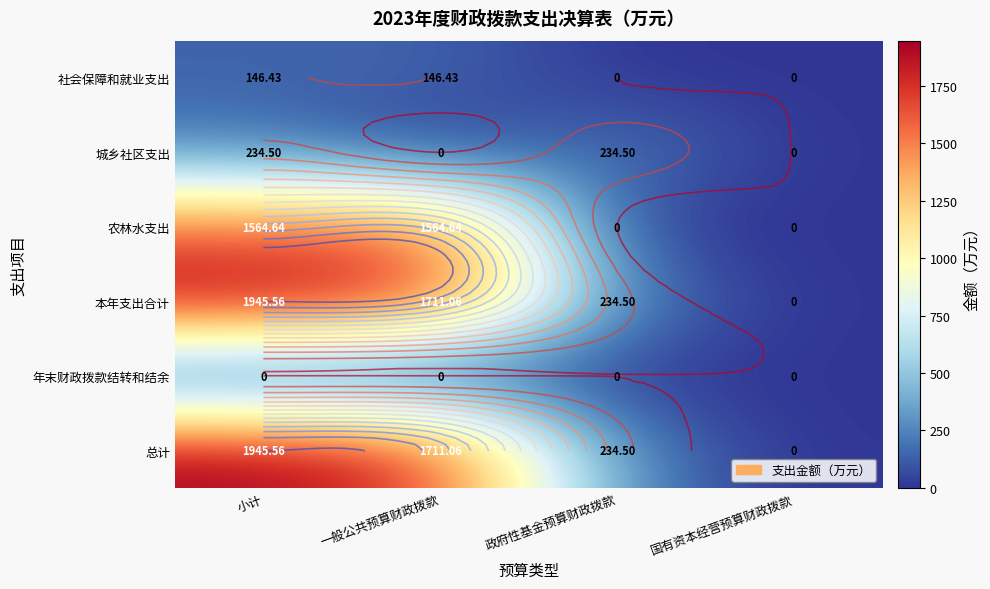

What is the spread (max minus min) of values at 小计?

1945.6